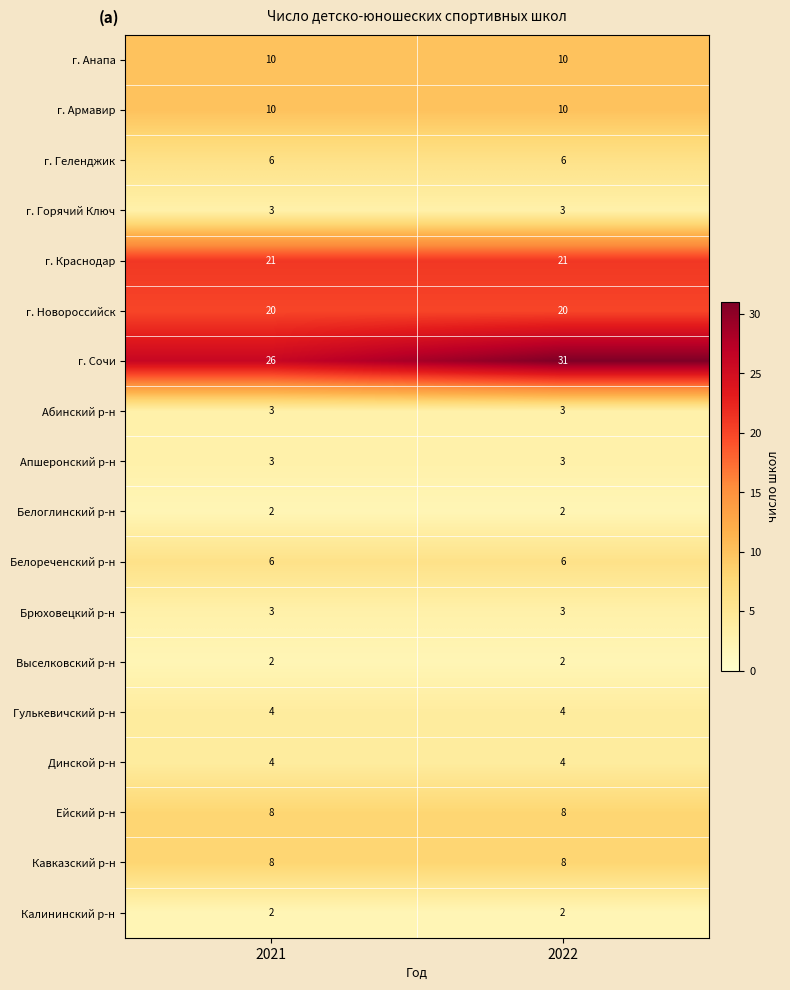

Which series has the largest total across all categories?

г. Сочи